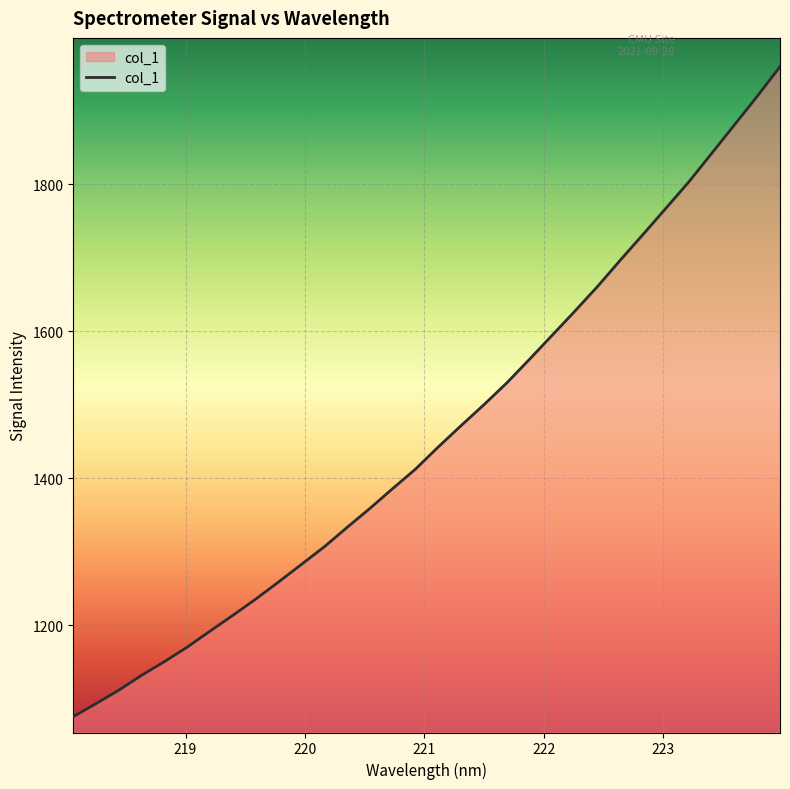

What is the greatest value displayed?

1960.2